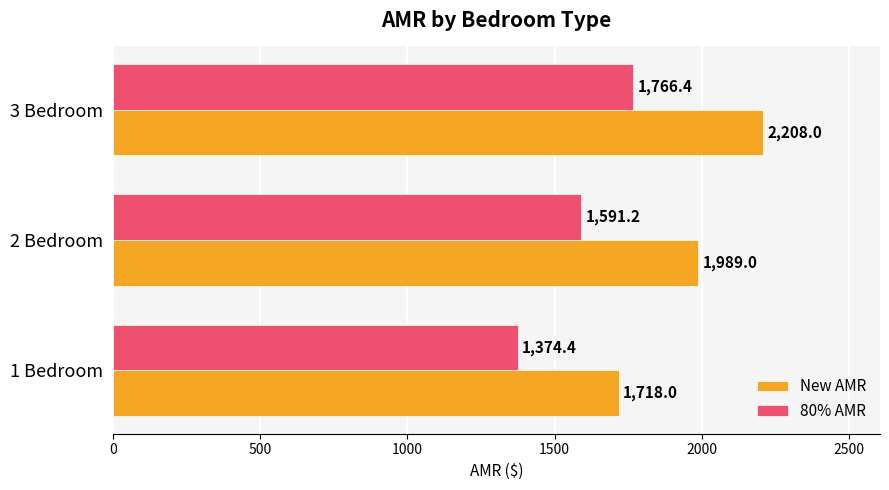

Count the New AMR values in the range 1718 to 2208.

3